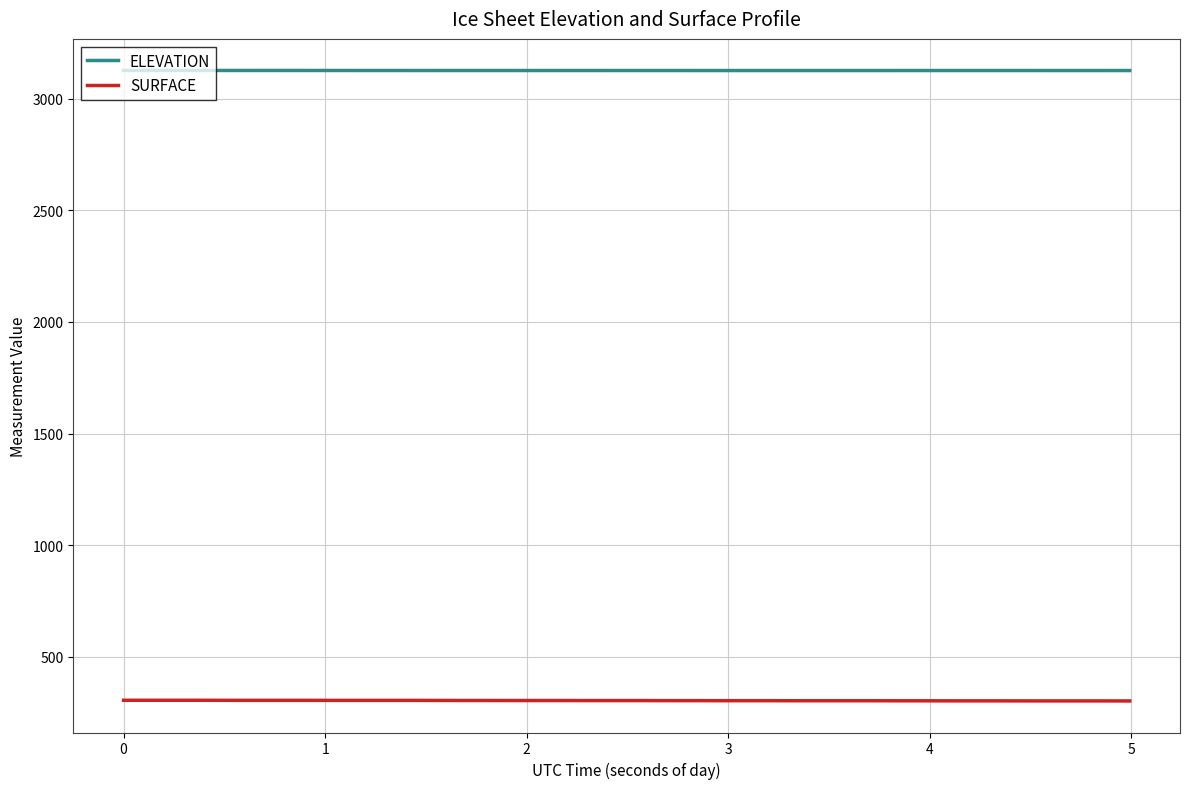

What is the difference between the second highest and minimum values in the SURFACE series?

3.0